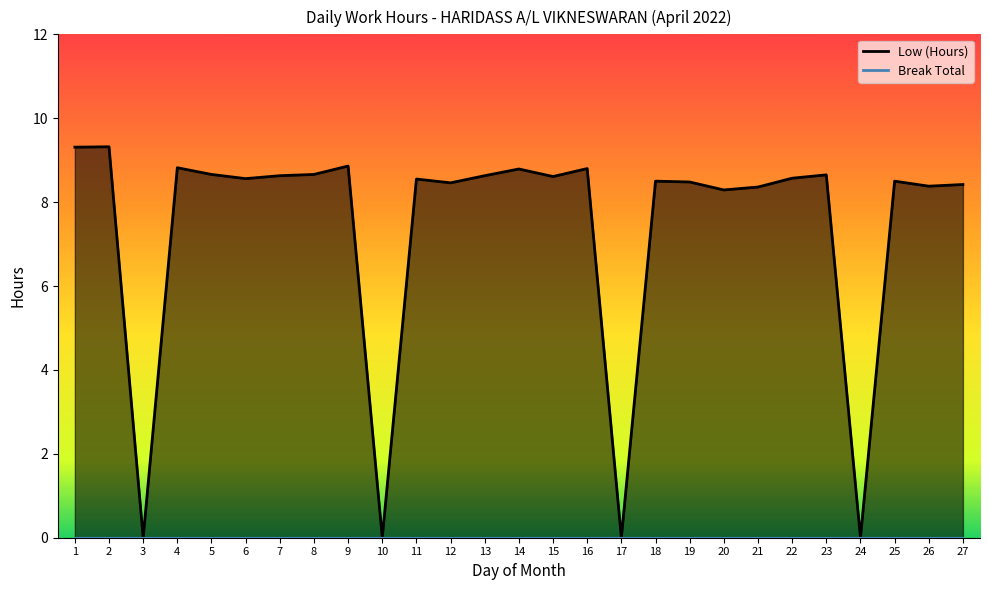

How many lines are shown in the chart?

1